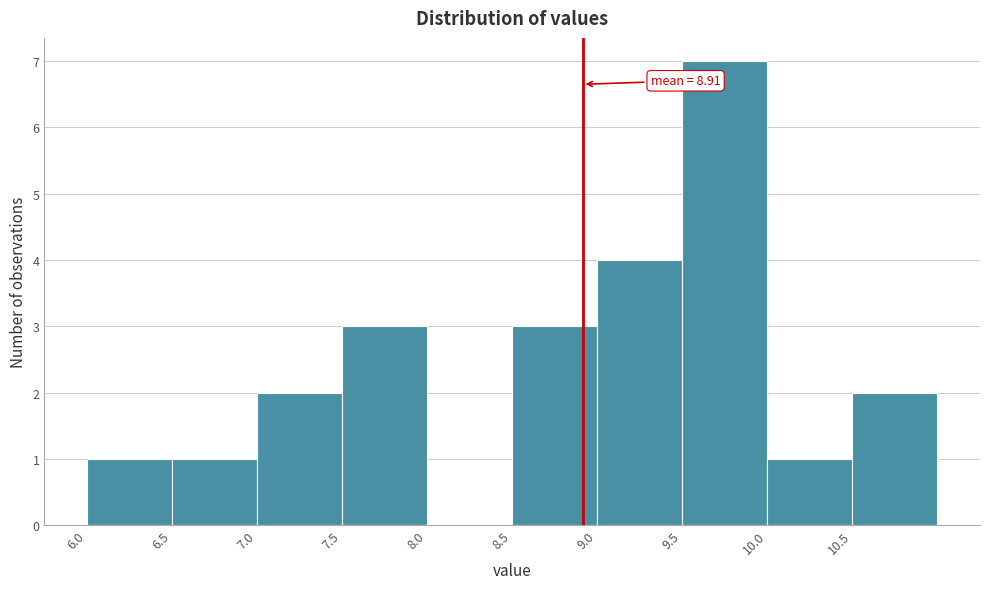

Over which range of the x-axis is the bar tallest?

9.5 to 10.0